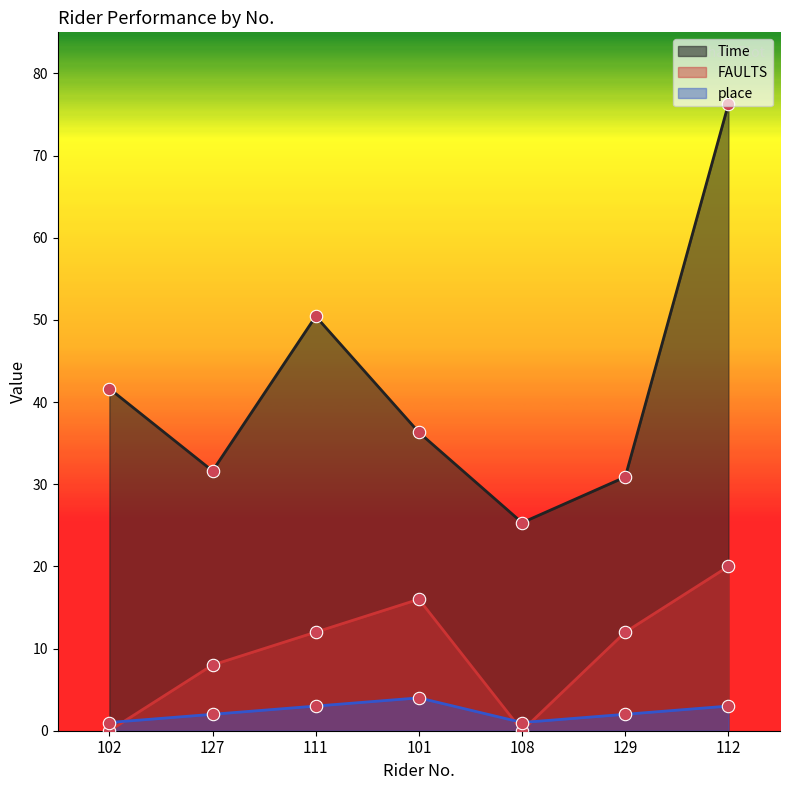

At how many categories does at least one series exceed 32?

4